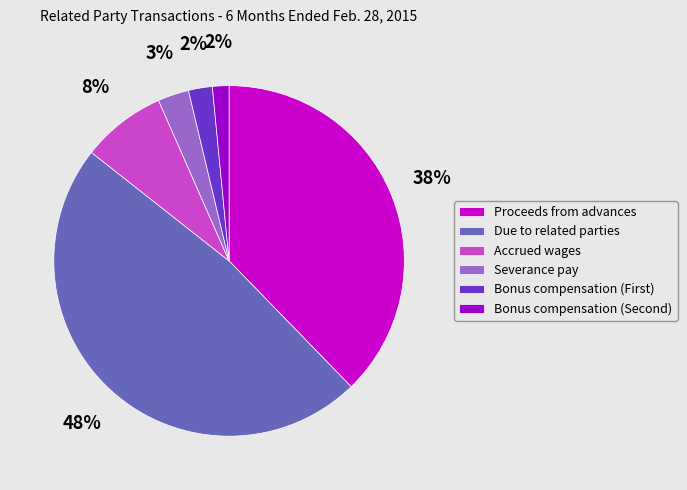

To the nearest percent, what is the difference between the largest and smallest slice percentages?

46%